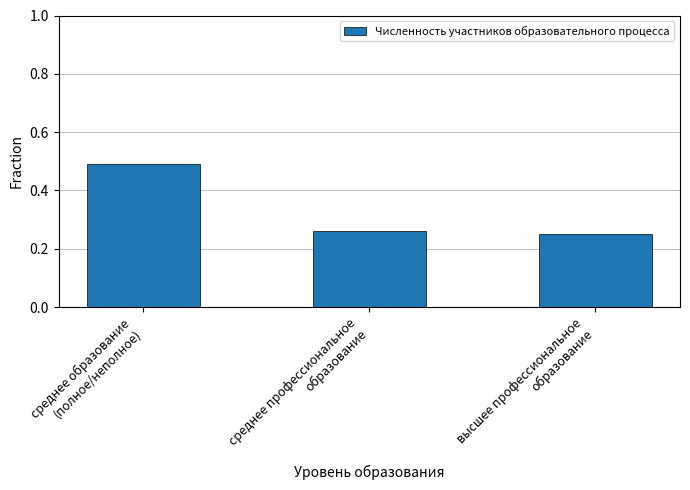

What is the sum of all values?

1.0